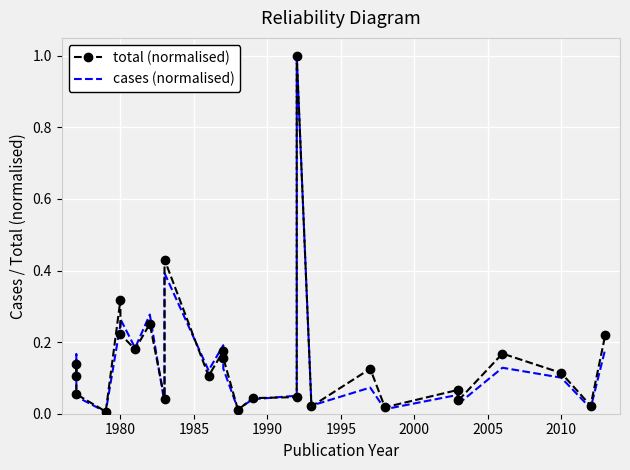

What is the difference between the maximum and minimum values in the cases (normalised) series?

1.0